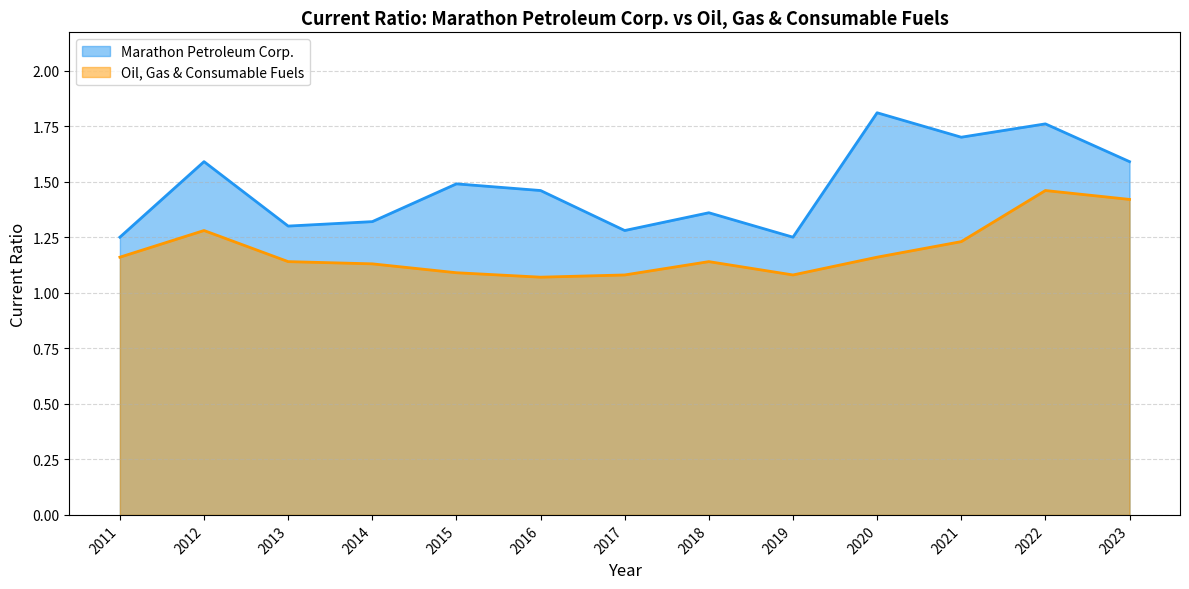

Rank the series by their maximum value, from highest to lowest.

Marathon Petroleum Corp., Oil, Gas & Consumable Fuels